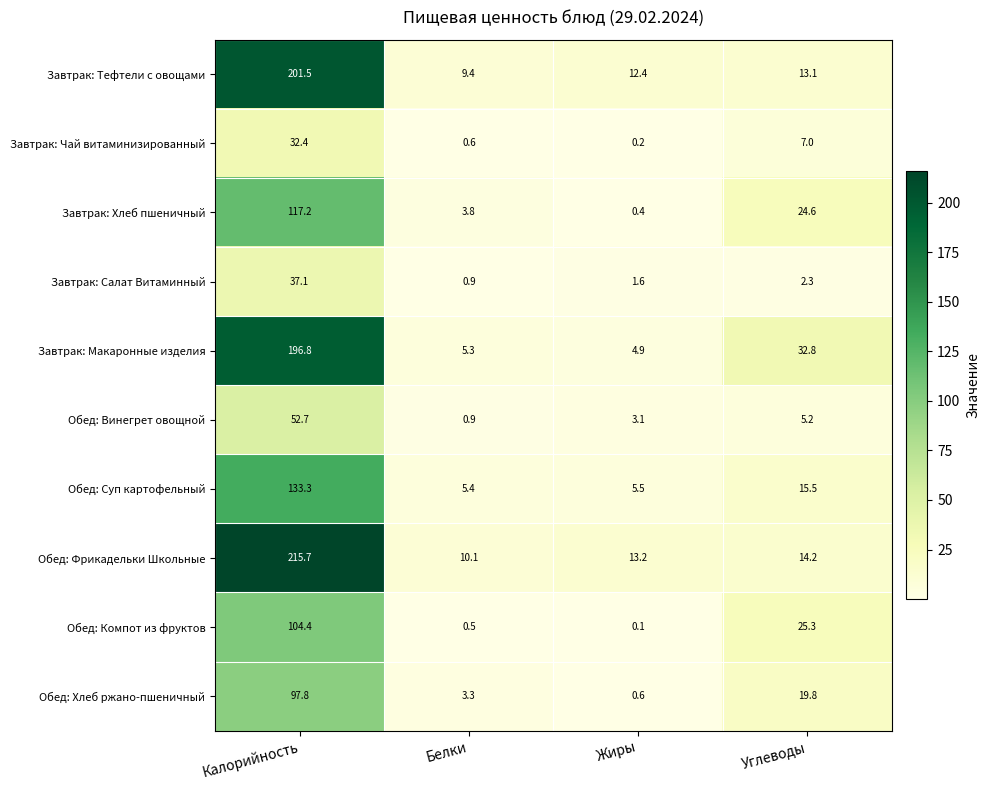

Rank the series at Калорийность from highest to lowest value.

Обед: Фрикадельки Школьные, Завтрак: Тефтели с овощами, Завтрак: Макаронные изделия, Обед: Суп картофельный, Завтрак: Хлеб пшеничный, Обед: Компот из фруктов, Обед: Хлеб ржано-пшеничный, Обед: Винегрет овощной, Завтрак: Салат Витаминный, Завтрак: Чай витаминизированный